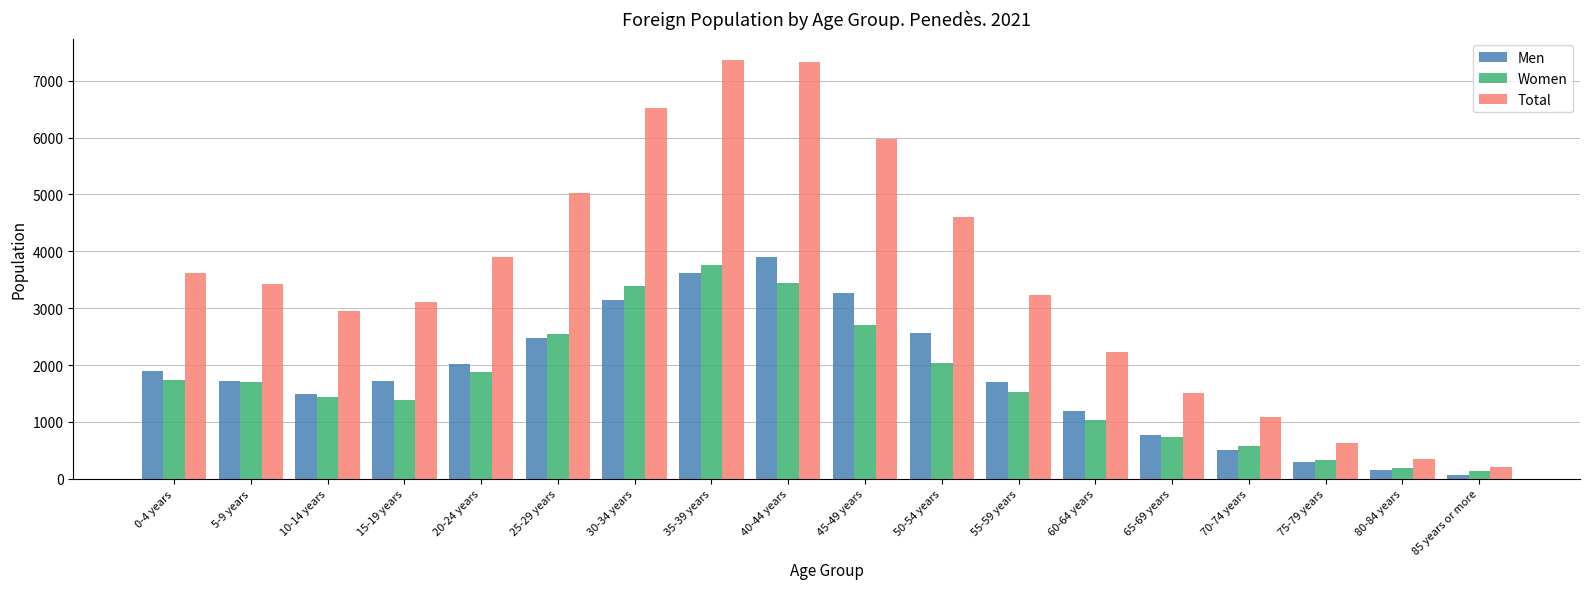

What is the difference between the maximum and minimum values in the Total series?

7158